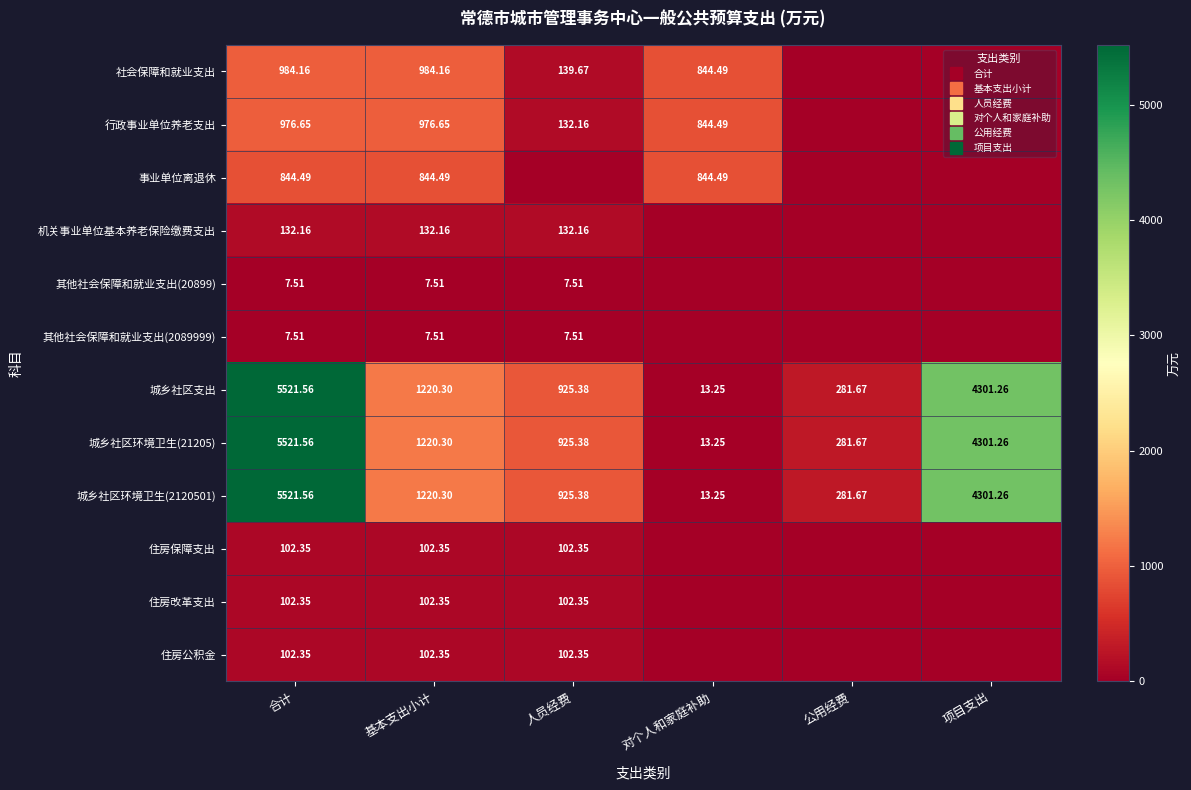

Which series has the widest spread of values?

城乡社区支出